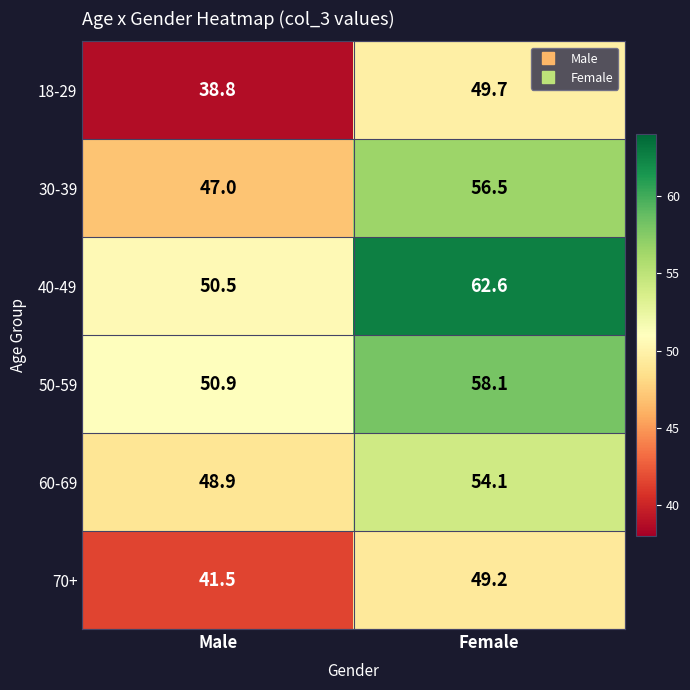

Rank the series by their maximum value, from lowest to highest.

70+, 18-29, 60-69, 30-39, 50-59, 40-49